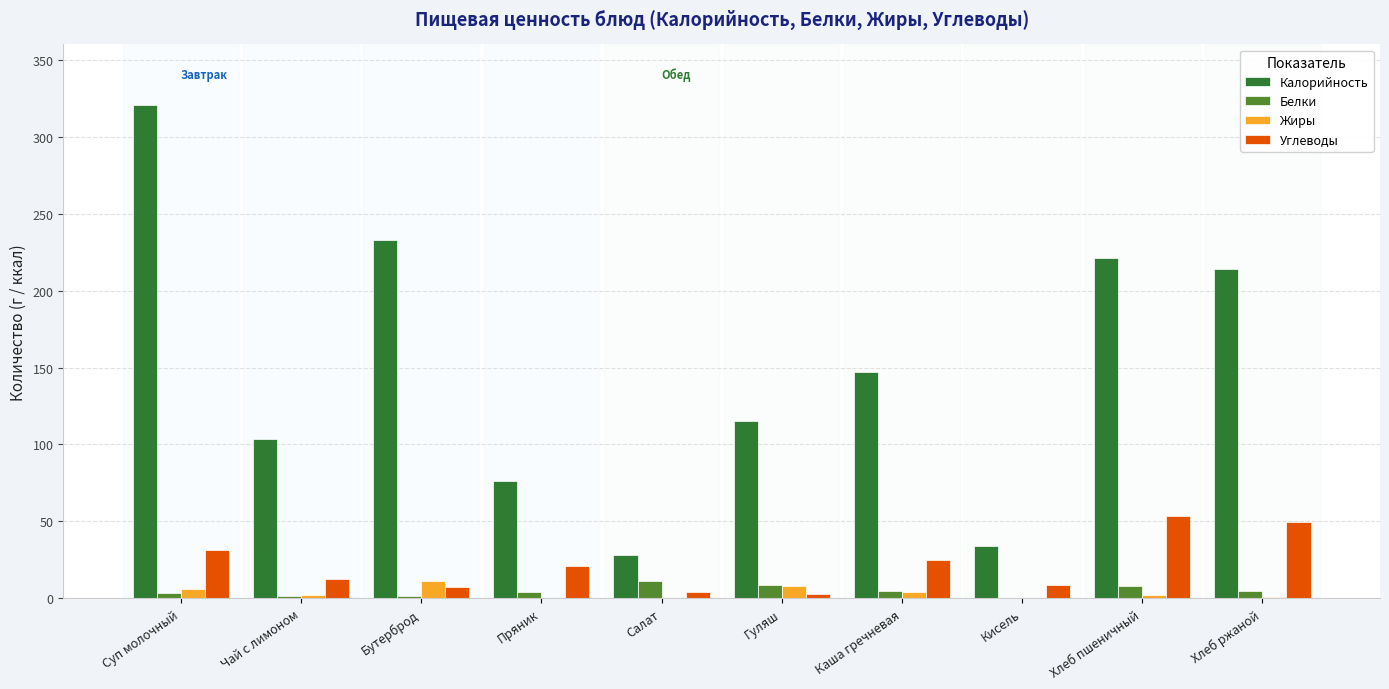

At which category is the sum across all series the highest?

Суп молочный